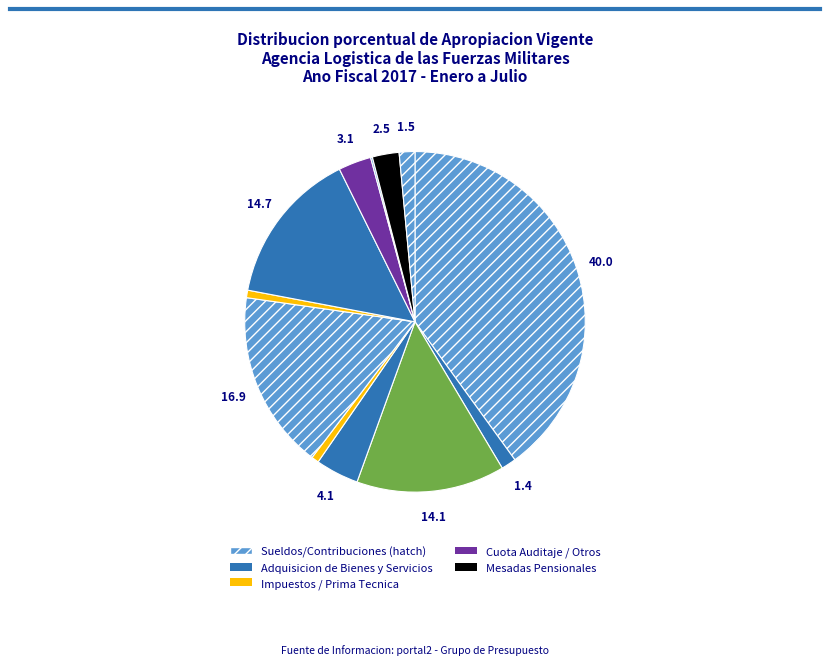

Does any single category account for the majority?

No